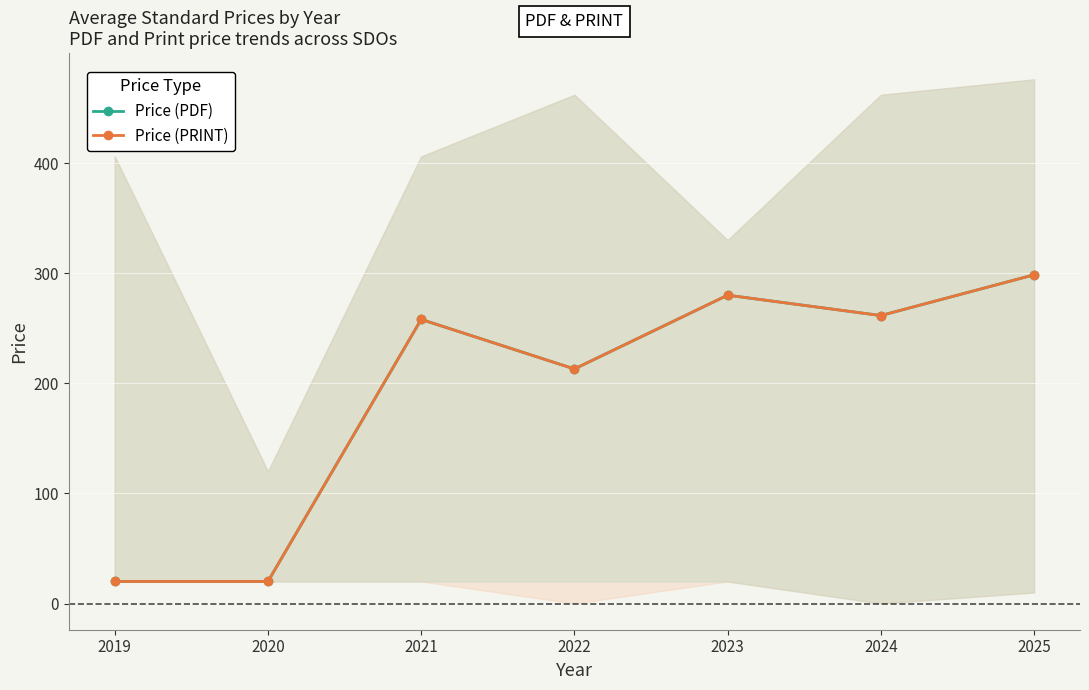

Rank the series at 2023 from lowest to highest value.

Price (PDF), Price (PRINT)